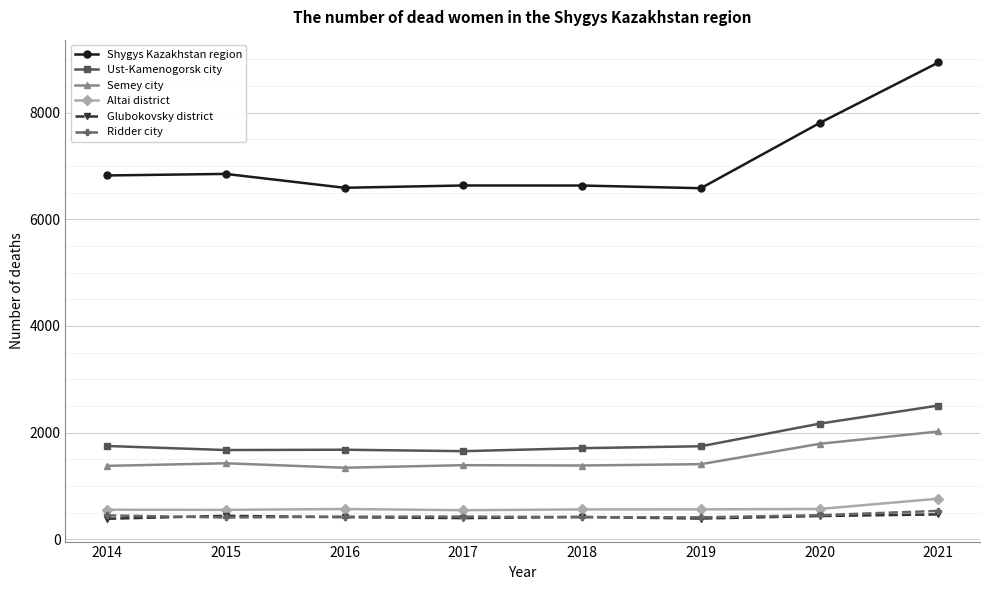

True or false: Glubokovsky district has a value of 434 at 2020.

True